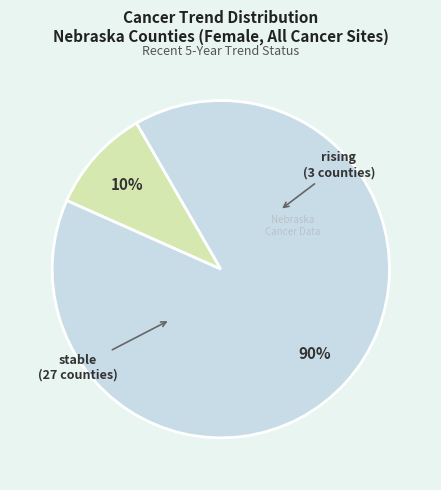

Is there any slice that represents more than half of the pie?

Yes